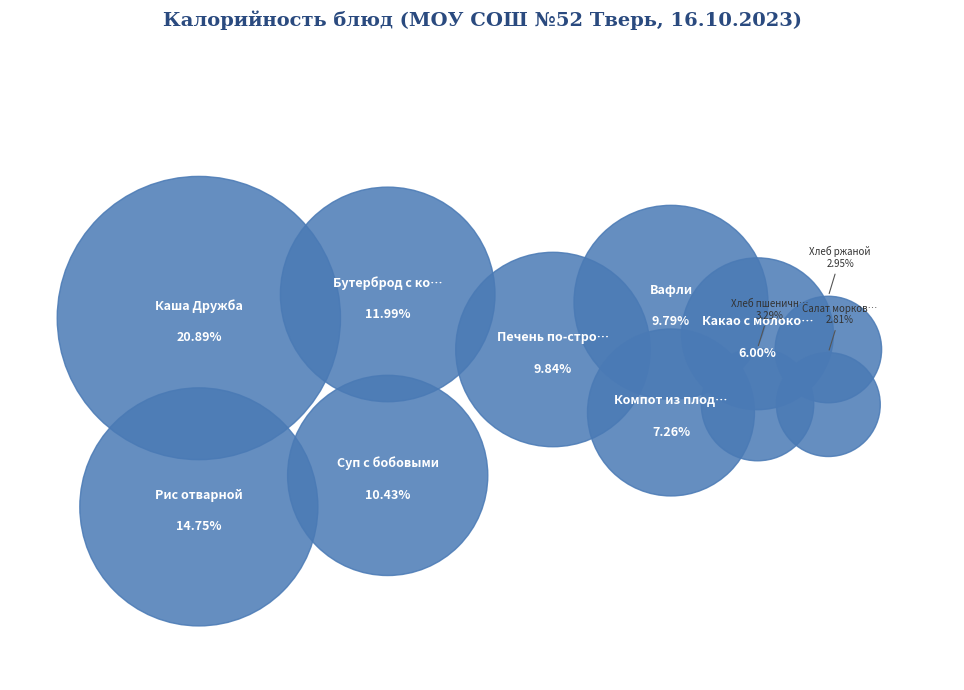

Approximately how many times larger is the value at Каша Дружба compared to Салат морковный?

7.4